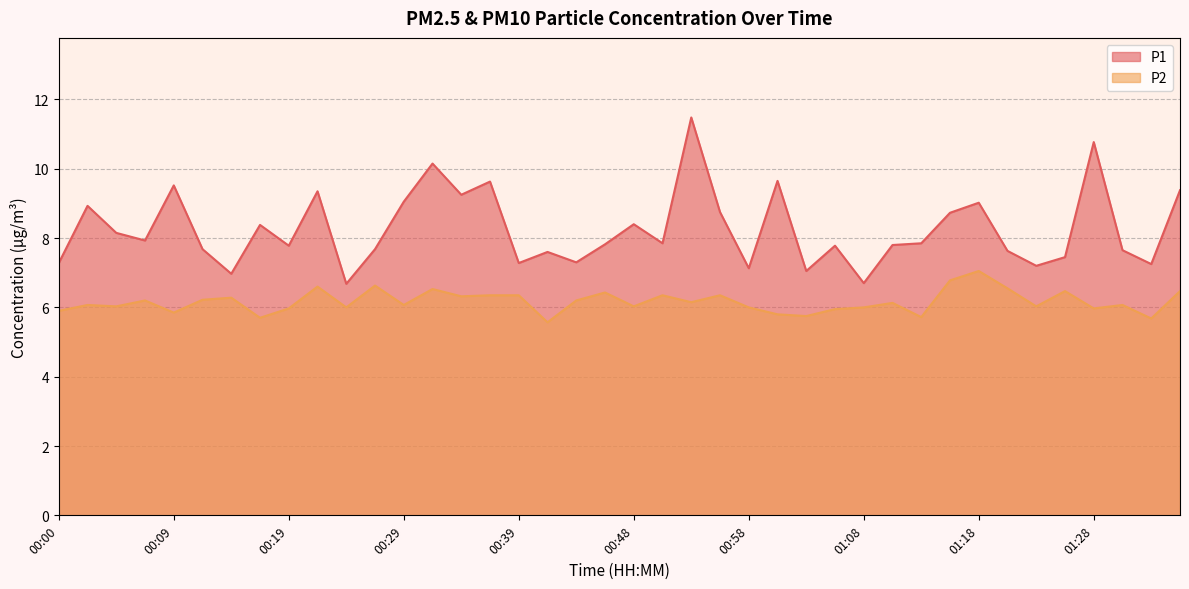

True or false: P1 and P2 intersect in this chart.

False